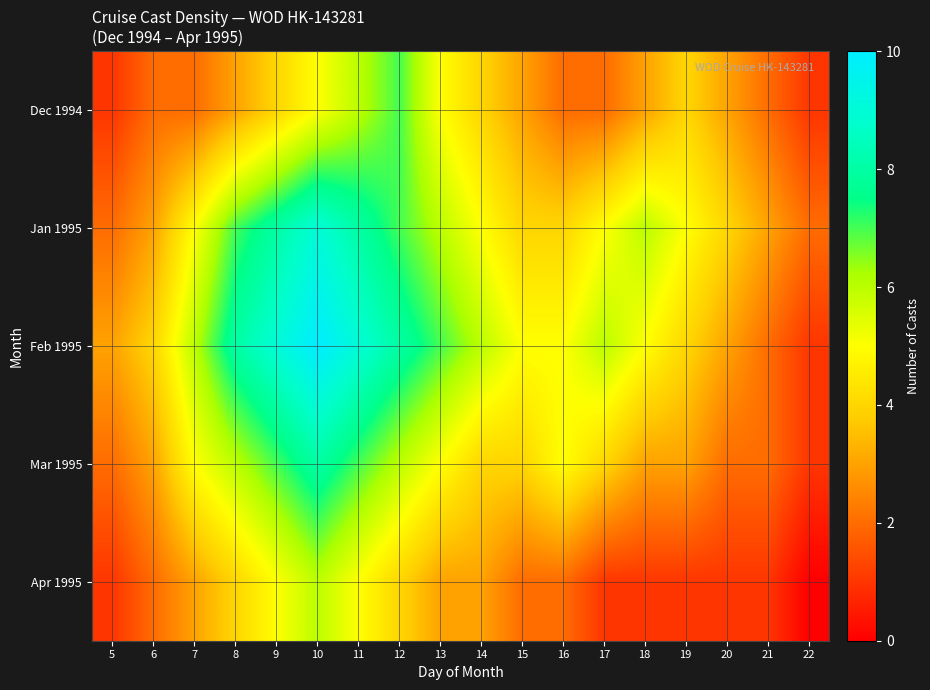

How many distinct data groups are displayed?

5